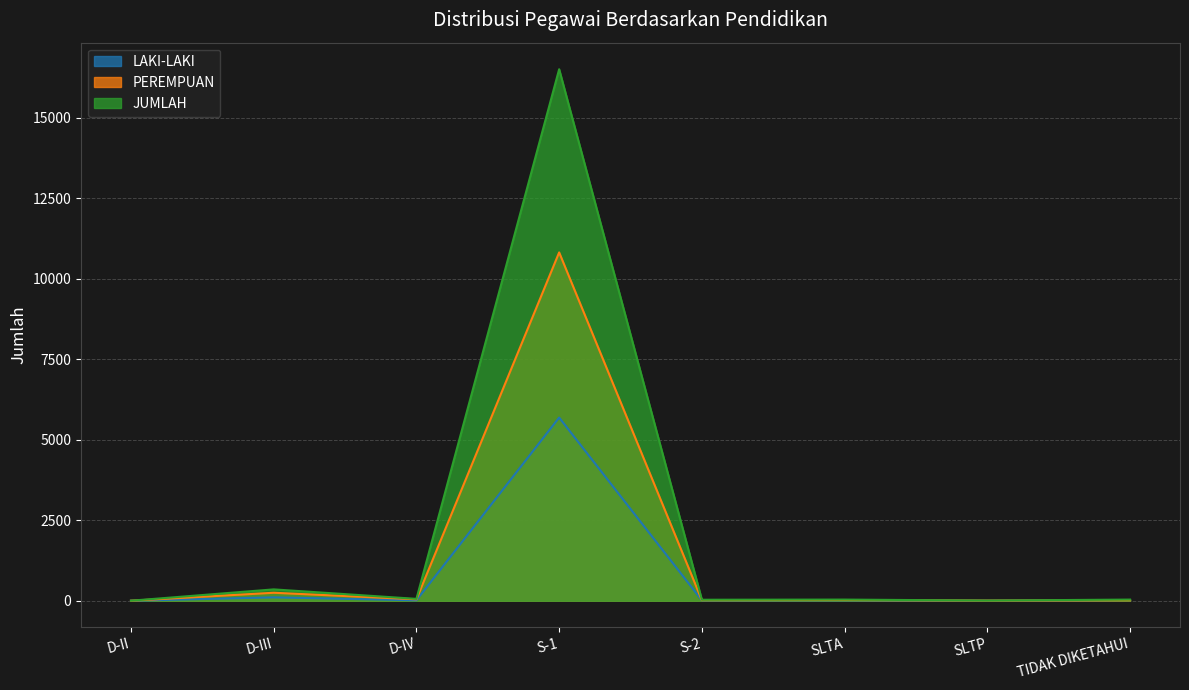

Which series changed the most between S-2 and SLTP?

JUMLAH